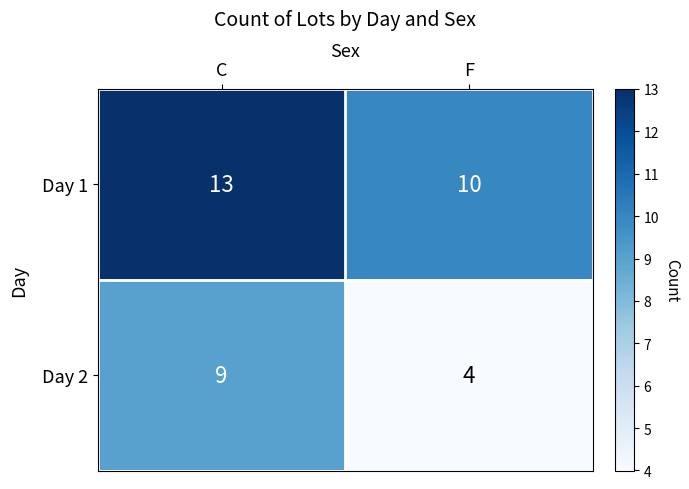

What is the average value of the Day 1 series?

12